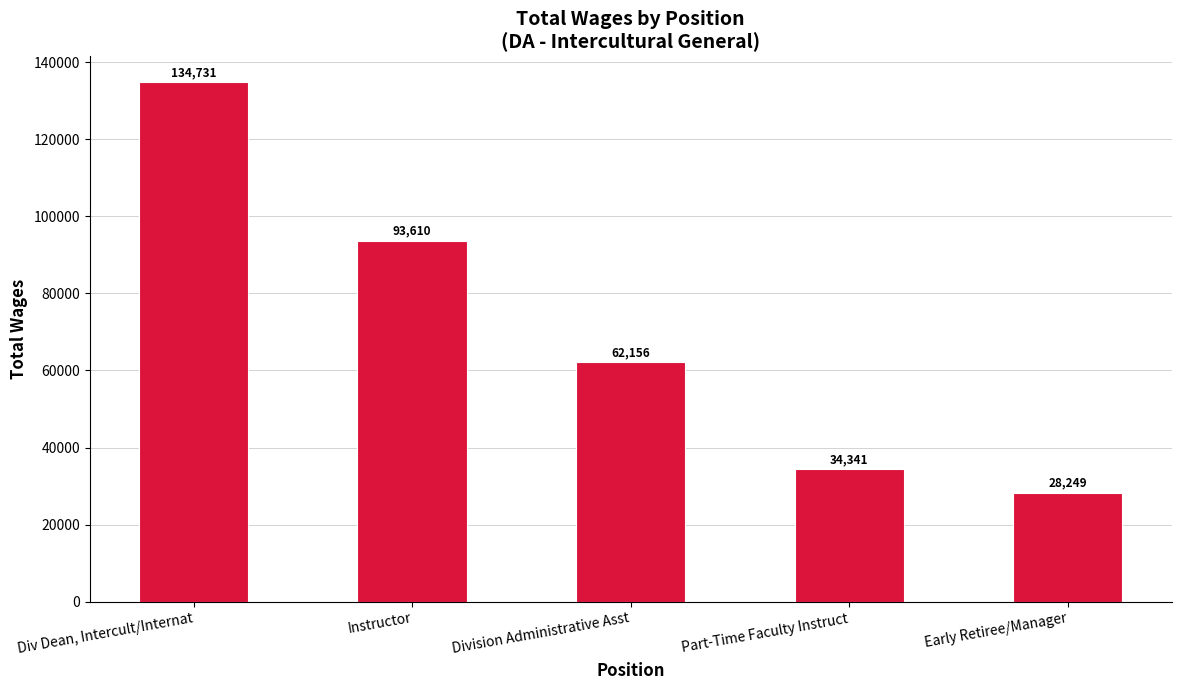

True or false: the data shows 134731 at Div Dean, Intercult/Internat.

True